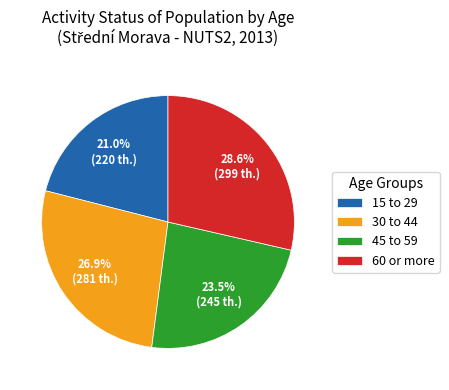

Does 30 to 44 account for over 50% of the chart?

No